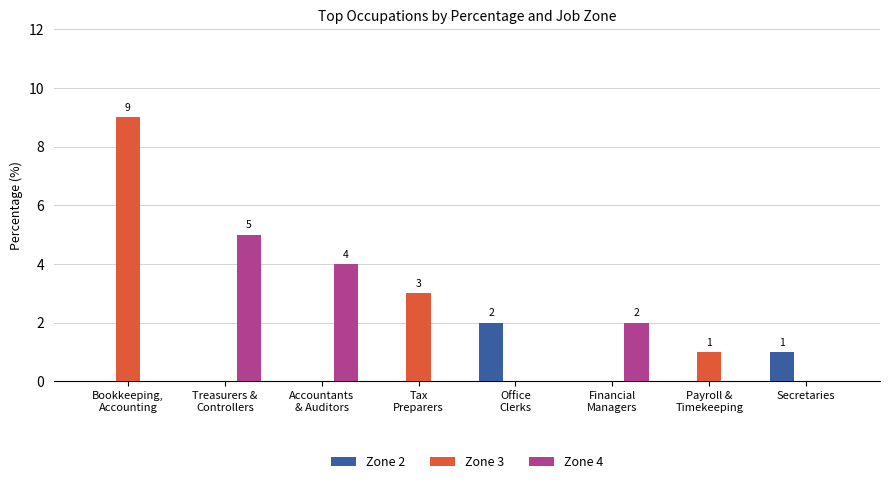

What is the total value across all series at Treasurers &
Controllers?

5